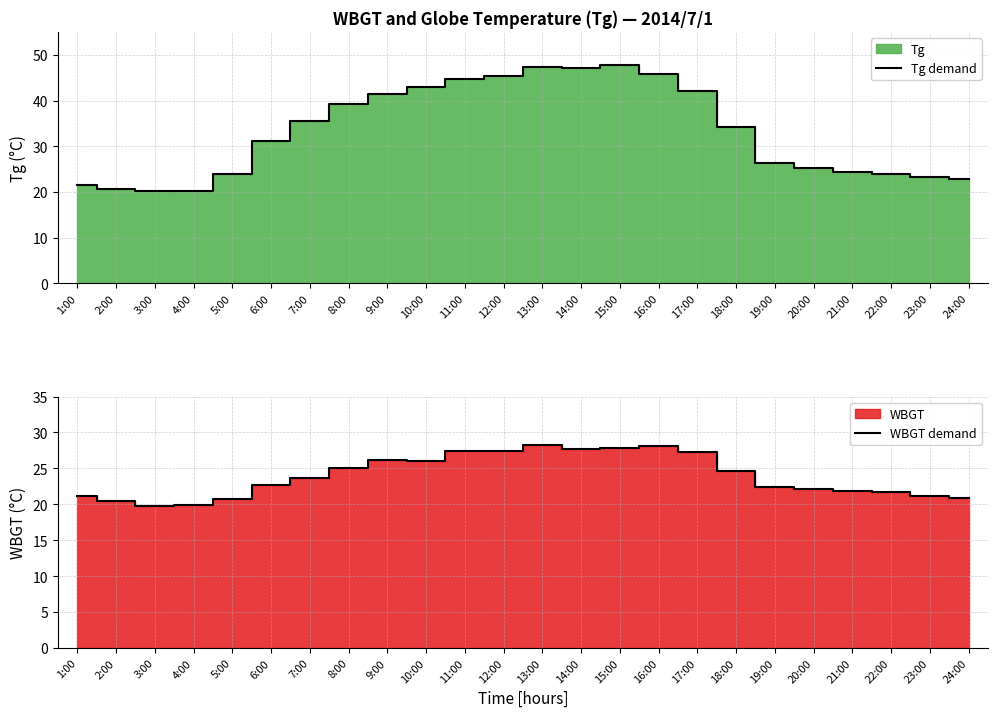

Is the value of Tg demand at 20:00 greater than the value of WBGT demand at 19:00?

Yes